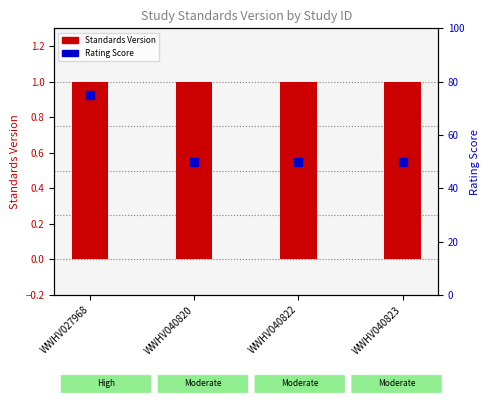

Which series contains the lowest Y value?

Standards Version